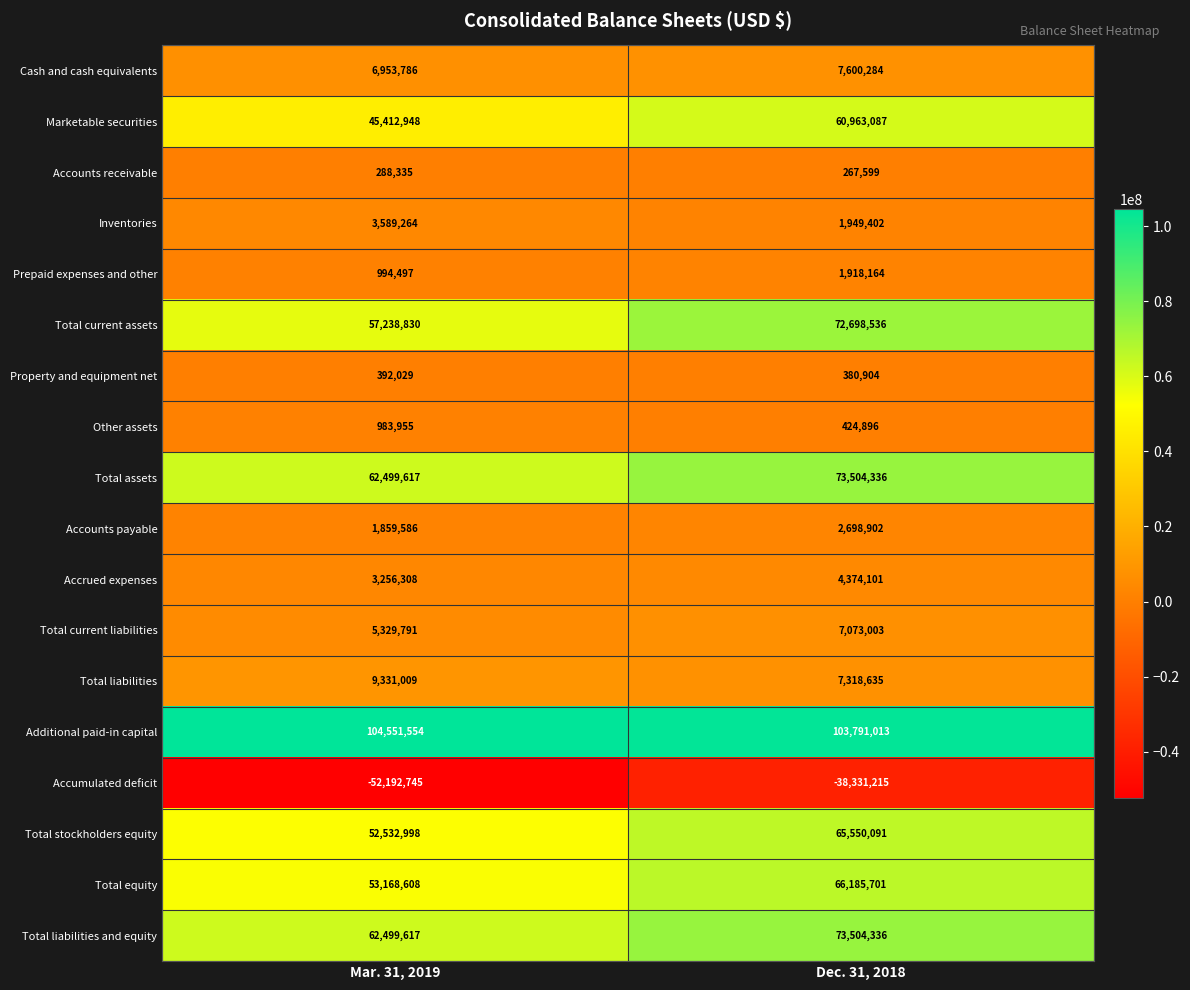

Which label corresponds to the smallest value in the chart?

Mar. 31, 2019